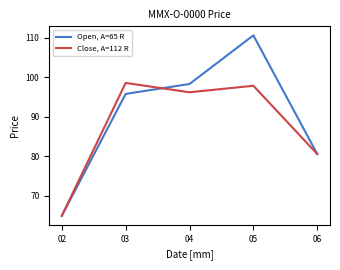

List the series in order of their peak value, lowest first.

Close, A=112 R, Open, A=65 R